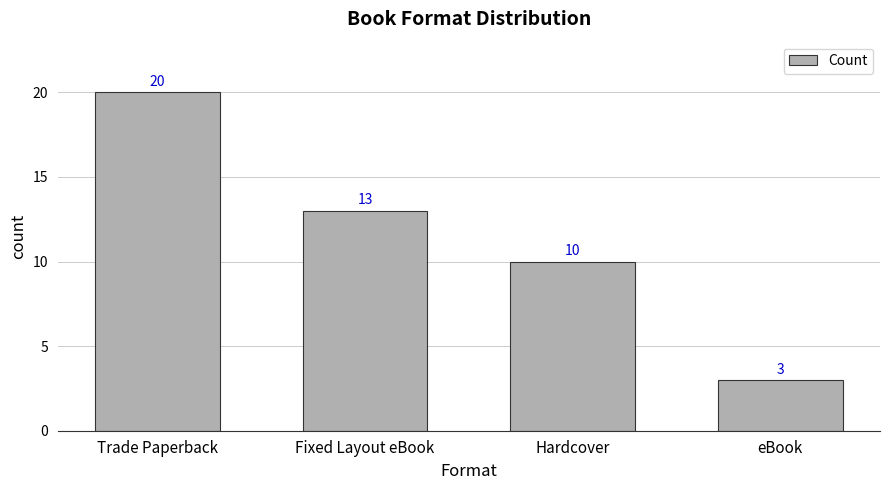

What is the label of the 1st bar from the left?

Trade Paperback